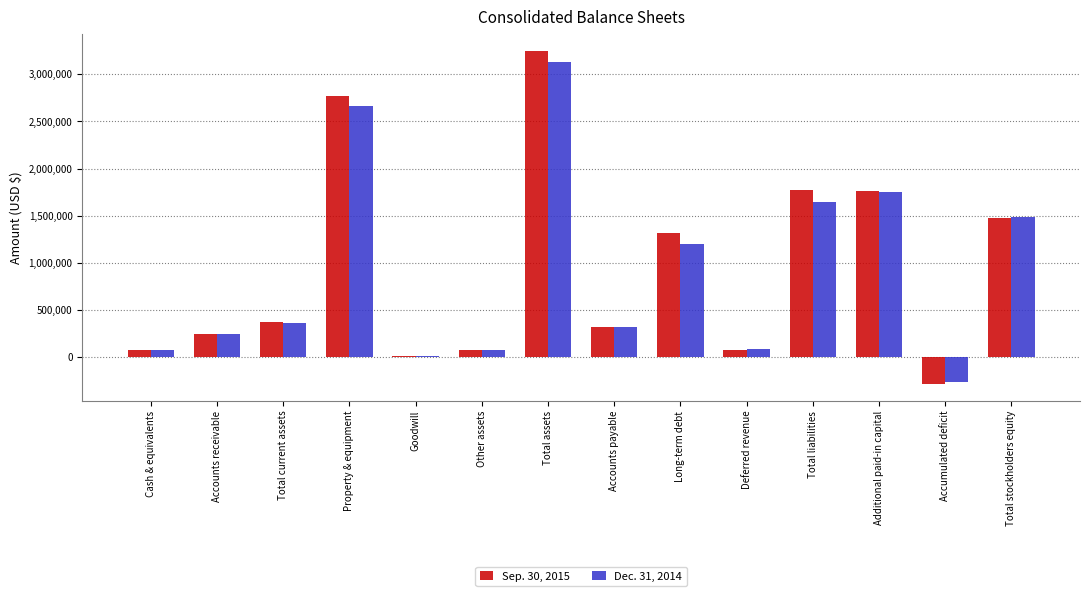

How many bars are there in total?

28